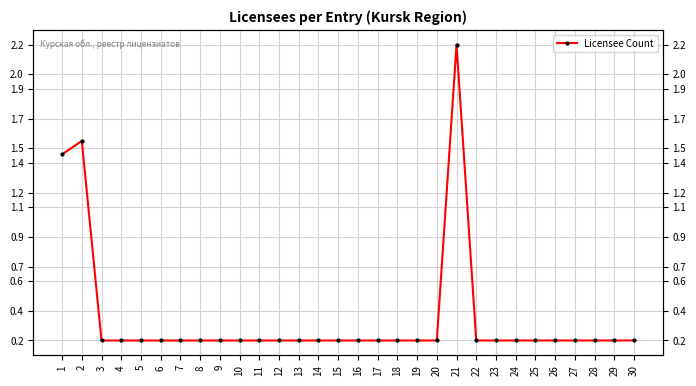

True or false: the data shows 0.1 at 17.

False